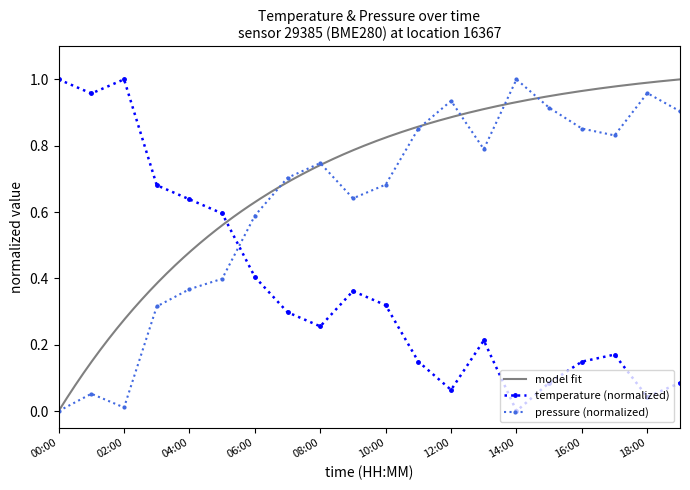

Is the value of pressure at 17:00 greater than the value of temperature at 10:00?

Yes